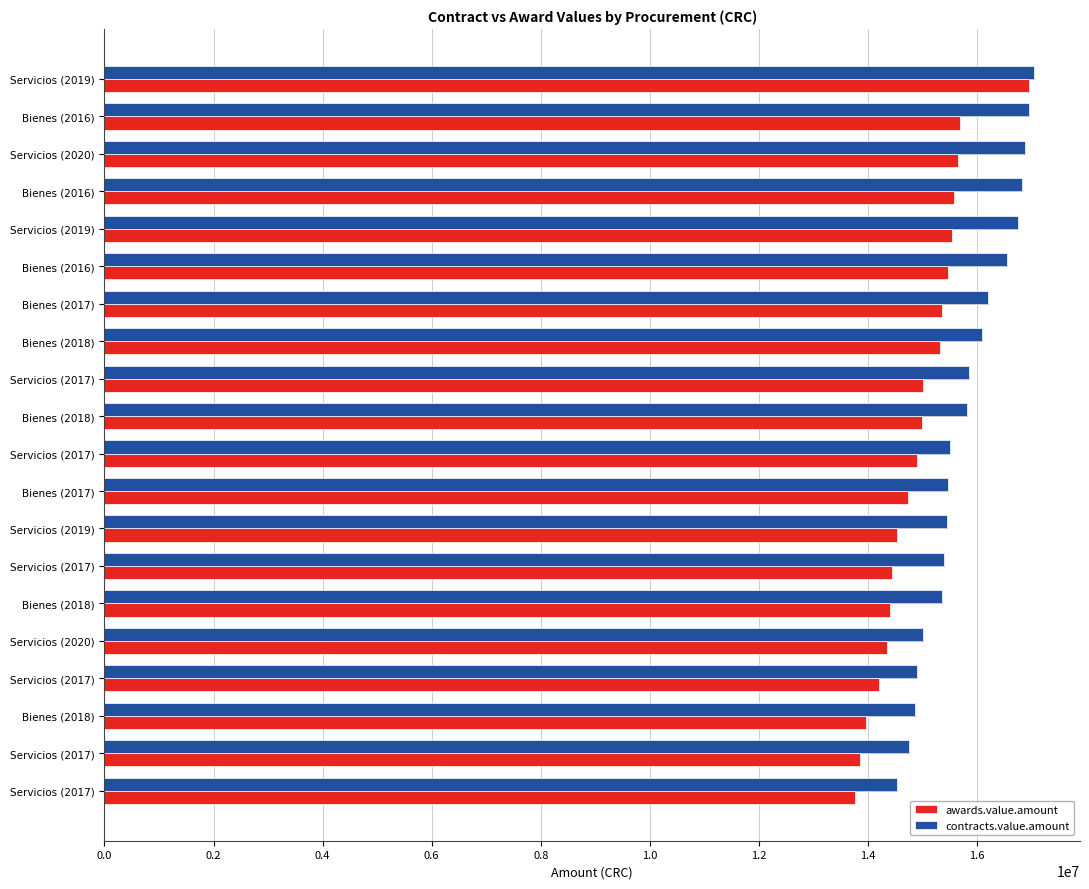

What are all the series names shown in the legend?

awards.value.amount, contracts.value.amount